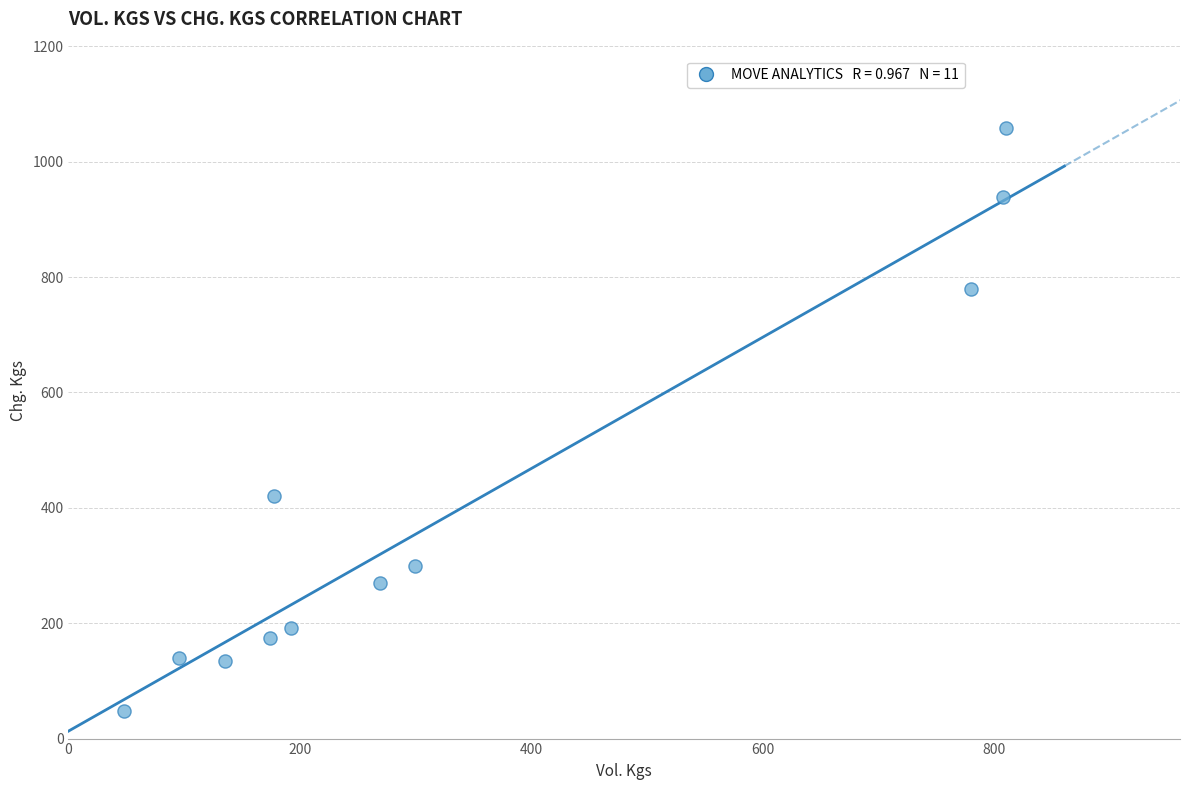

What Y value in the scatter plot is closest to 553?

420